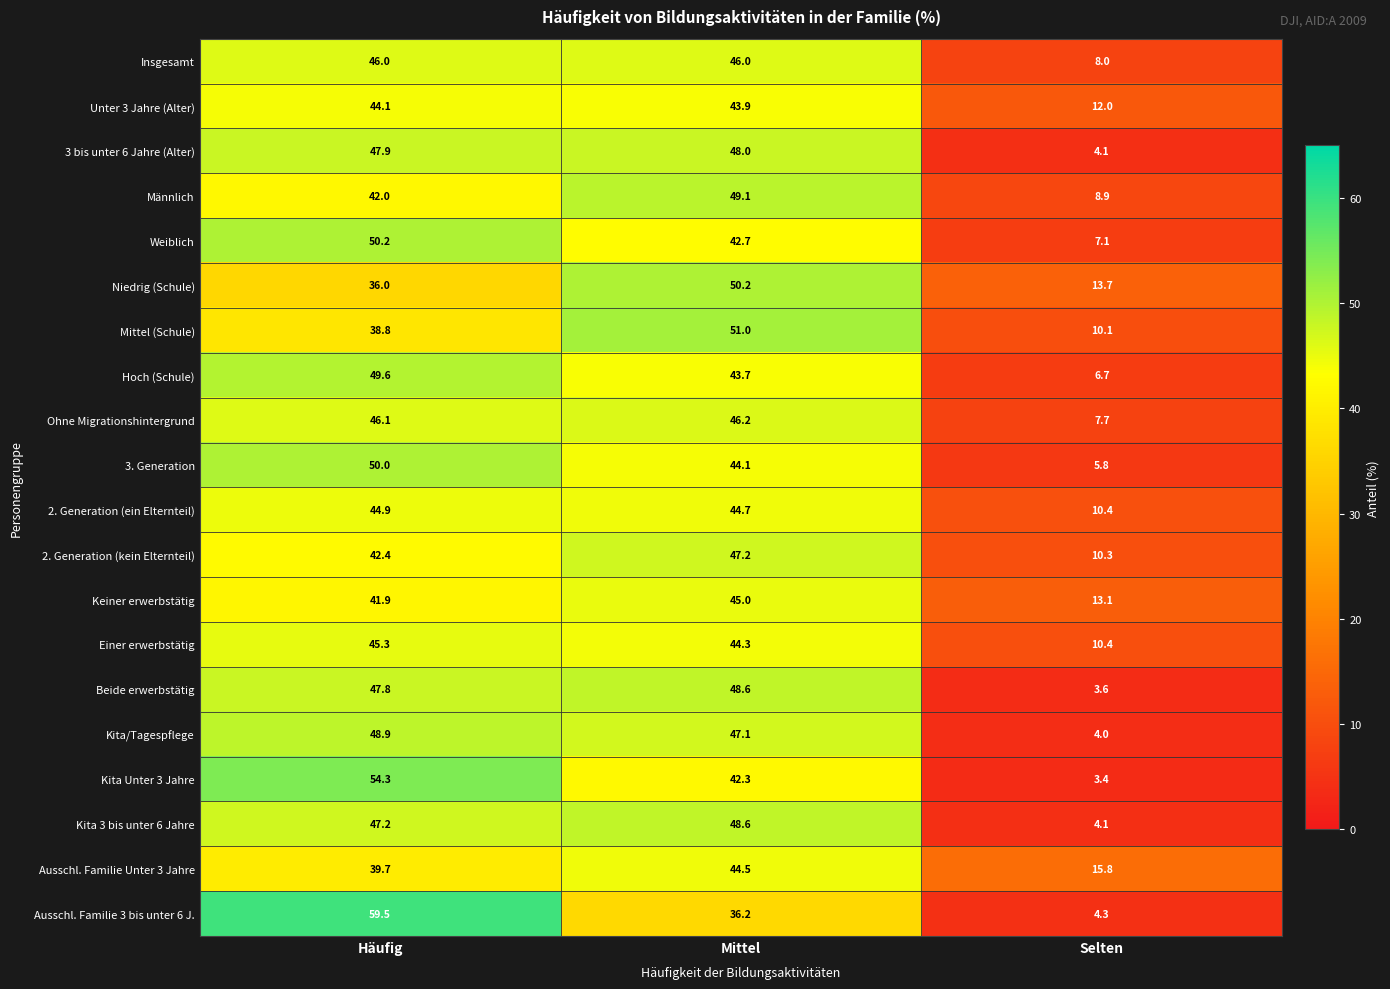

The Weiblich series shows 42.7 at Mittel. True or false?

True